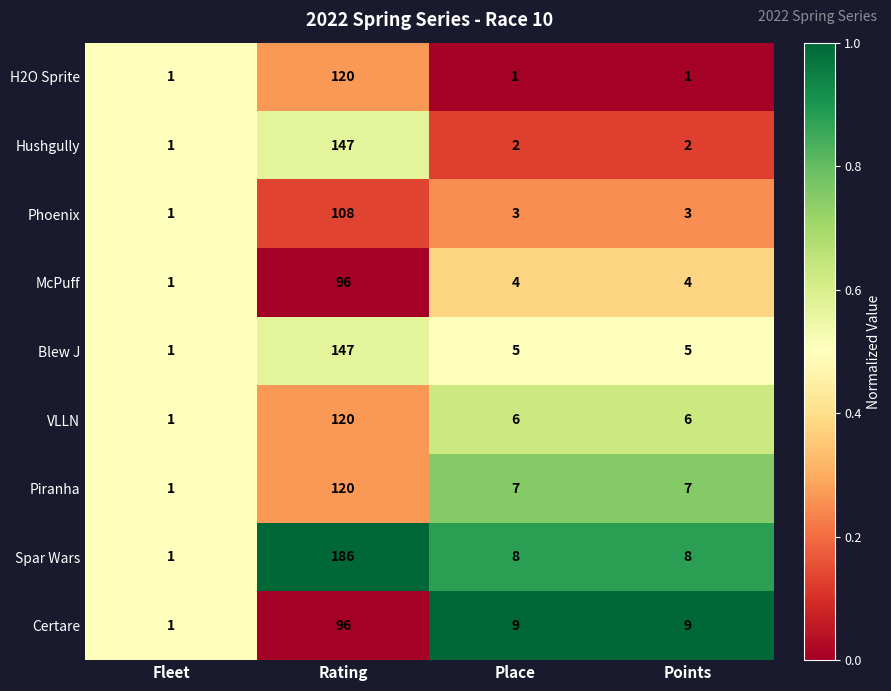

Rank the series at Place from lowest to highest value.

H2O Sprite, Hushgully, Phoenix, McPuff, Blew J, VLLN, Piranha, Spar Wars, Certare